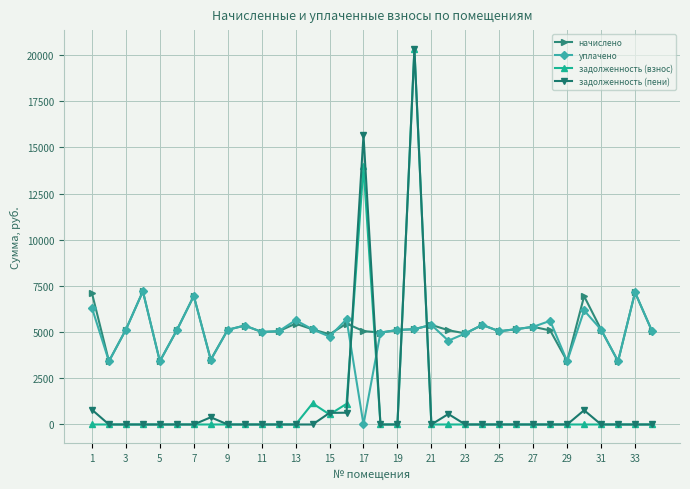

What is the value of the начислено point at the 10th from the left?

5356.8